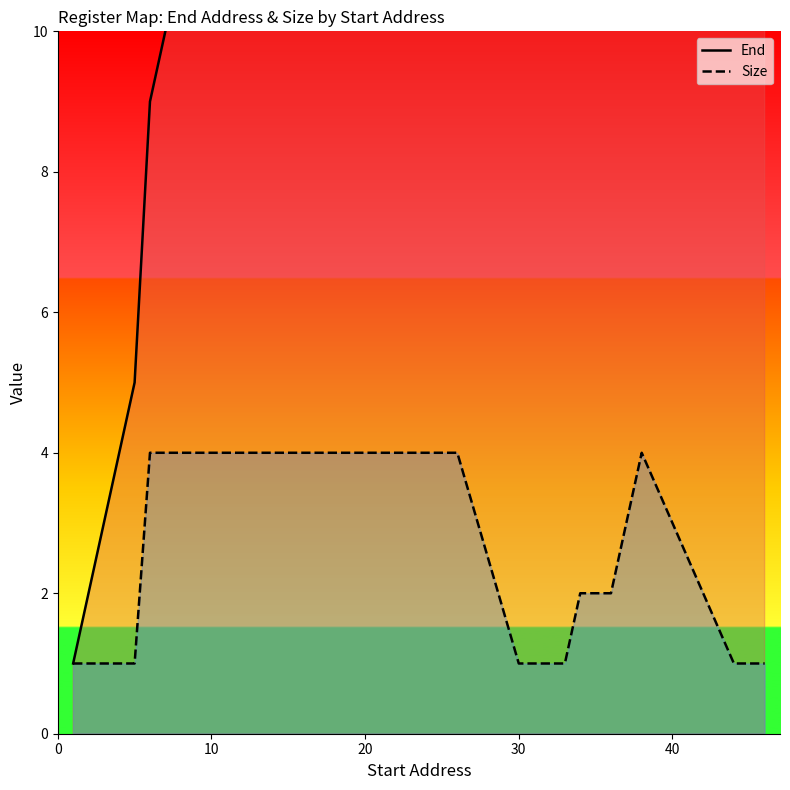

How many lines are shown in the chart?

2